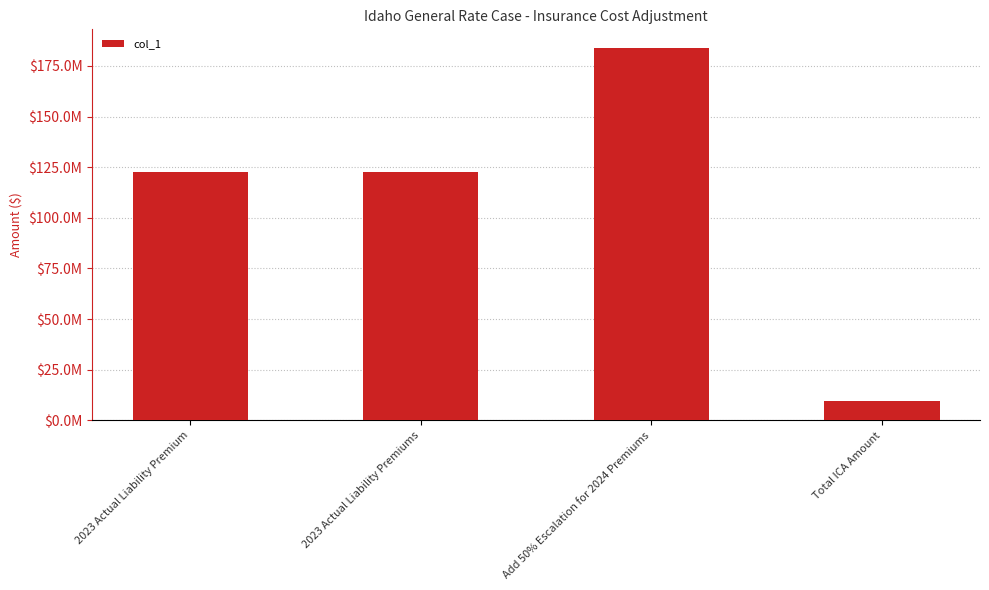

What is the value of the 4th bar from the left?

9806312.4